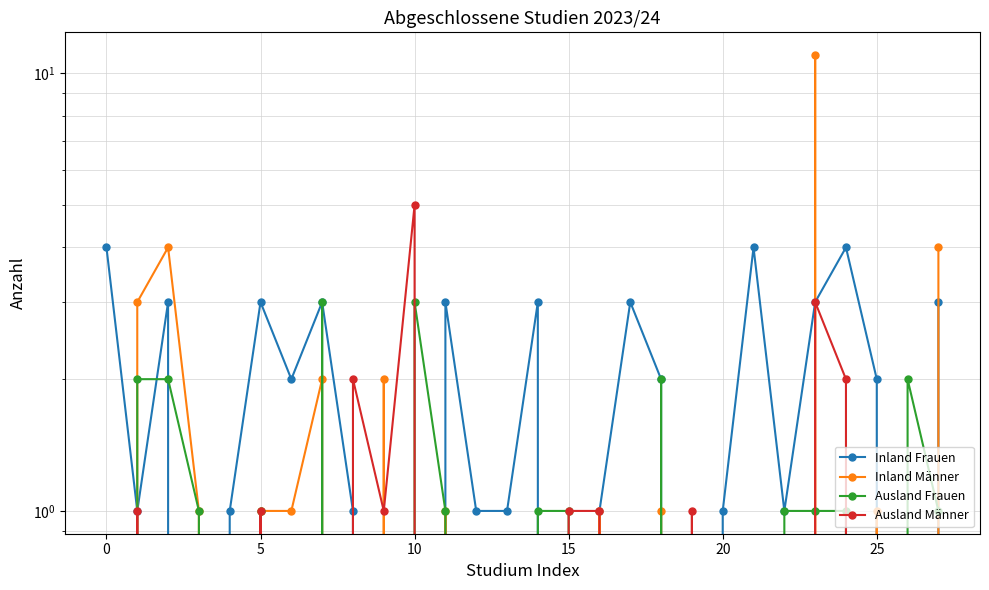

What are all the series names shown in the legend?

Inland Frauen, Inland Männer, Ausland Frauen, Ausland Männer